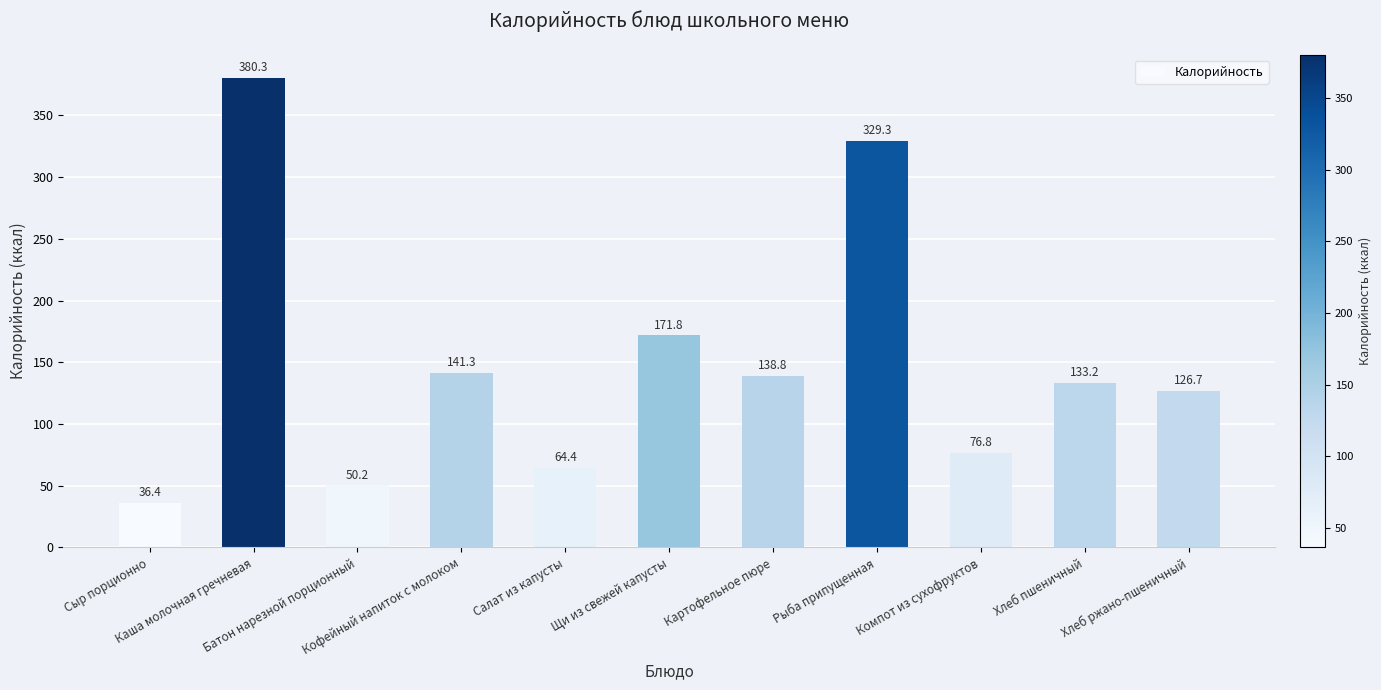

True or false: the data shows 138.8 at Картофельное пюре.

True